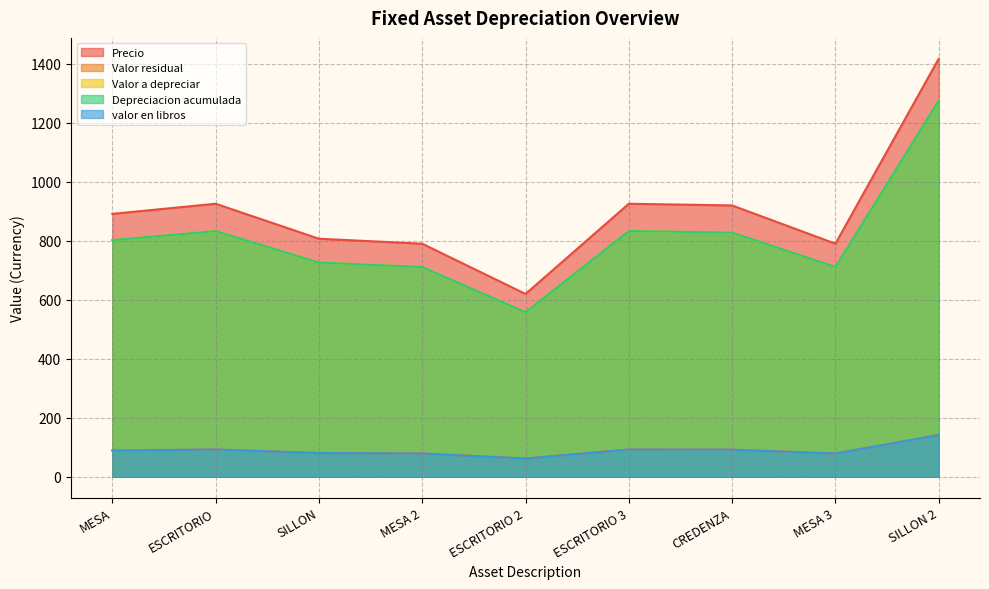

What is the maximum value for Depreciacion acumulada?

1275.4